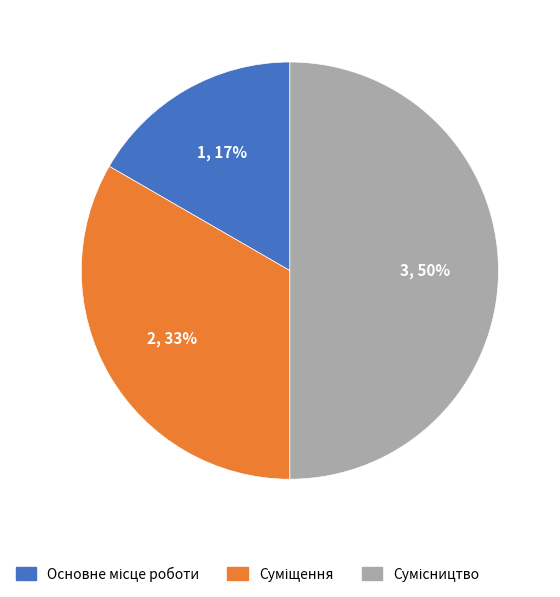

Count the number of slices in the pie.

3